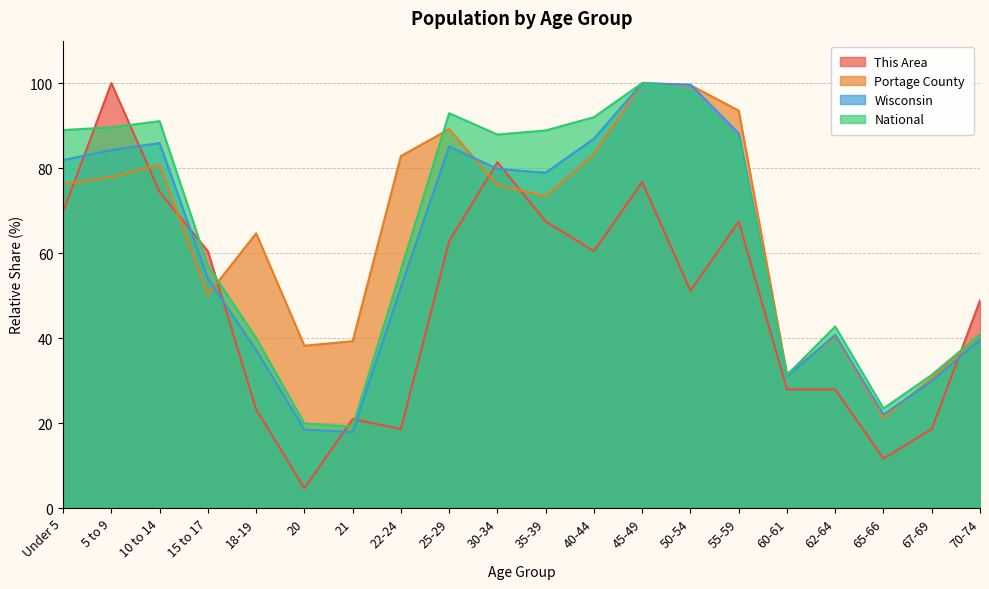

Does the chart have visible grid lines?

Yes